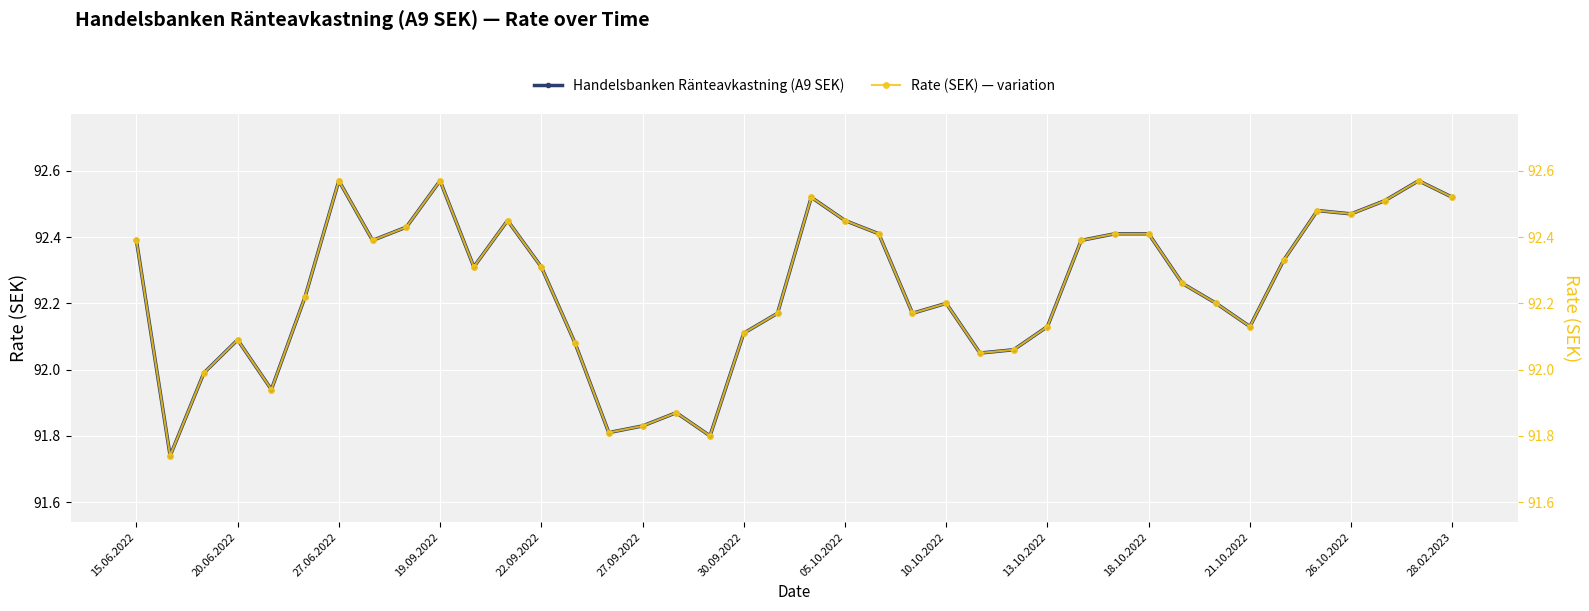

At 23, list the series in order from largest to smallest.

Handelsbanken Ränteavkastning (A9 SEK), Rate (SEK) — variation